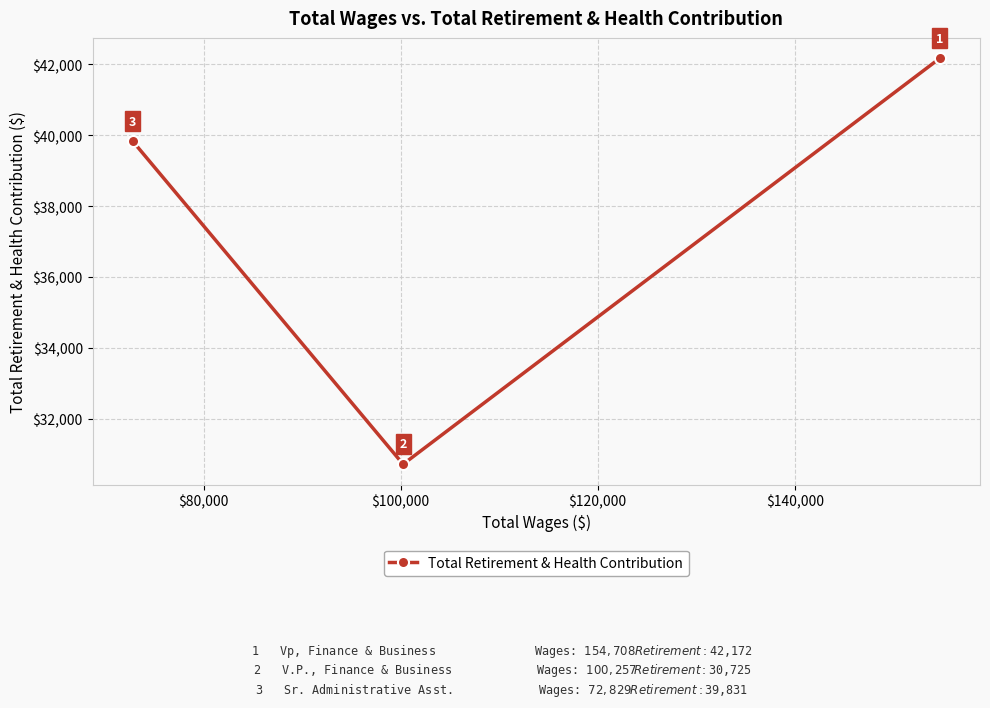

What is the greatest value displayed?

42172